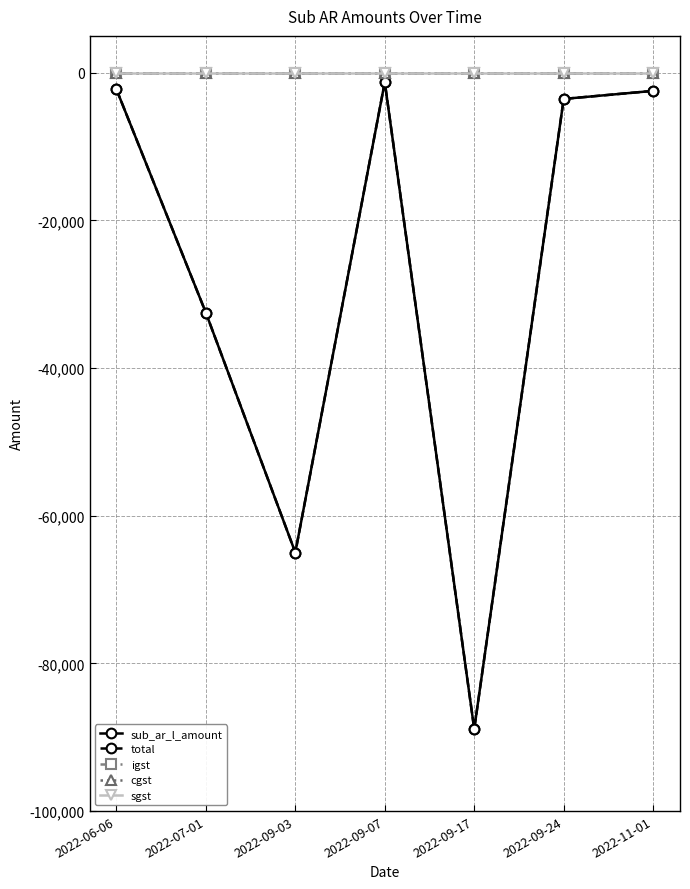

Which series has the largest total across all categories?

igst